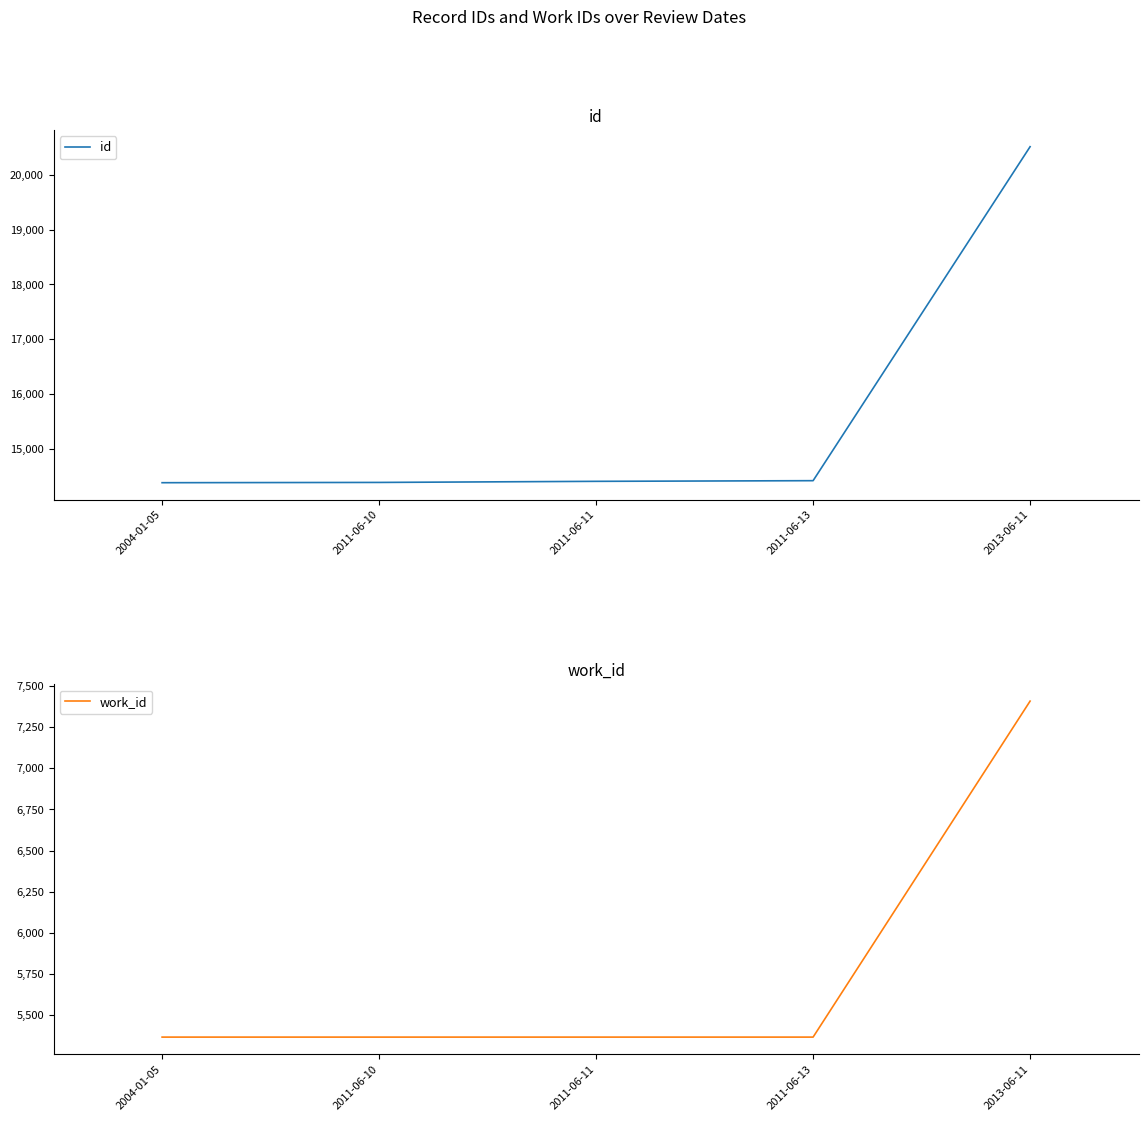

Where is id nearest to the value 17447?

2011-06-13